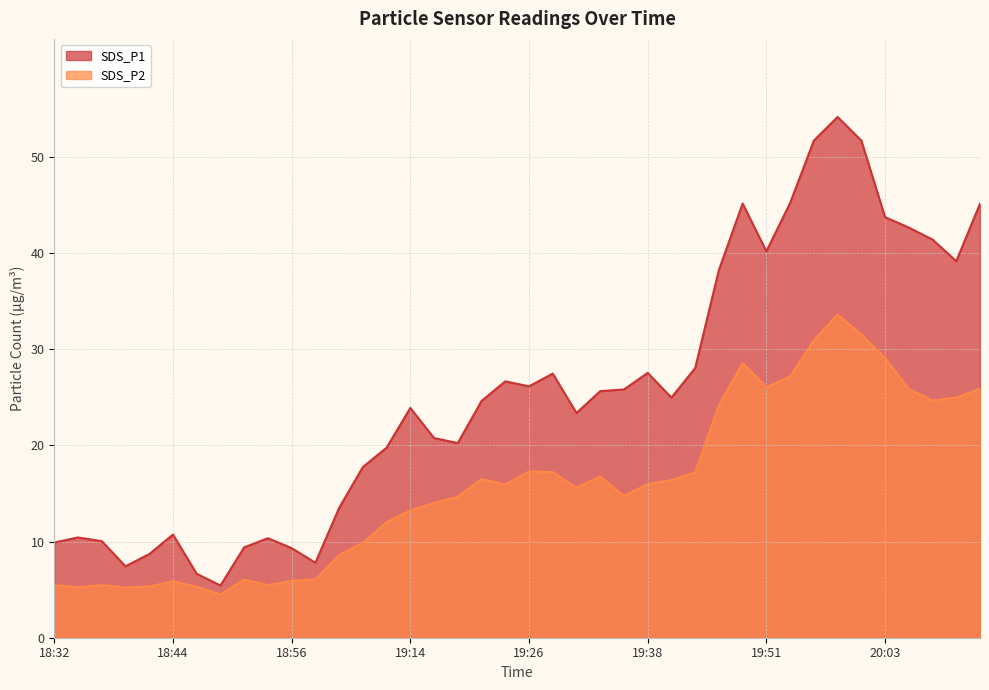

What is the approximate value of SDS_P2 at 18:34?

5.2